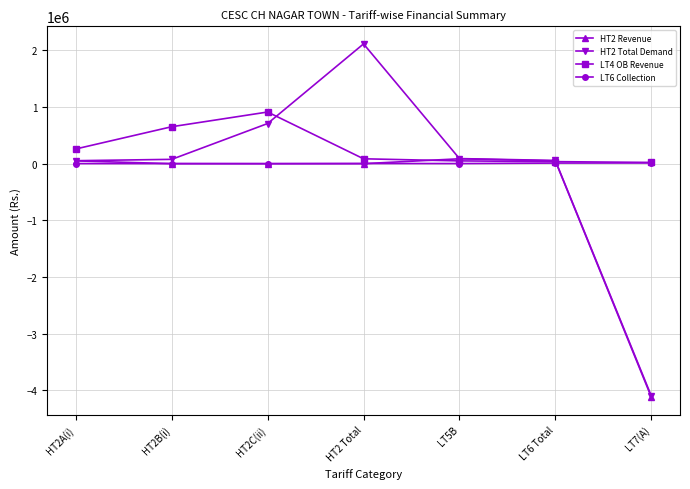

Which series has the largest range (max minus min)?

HT2 Total Demand